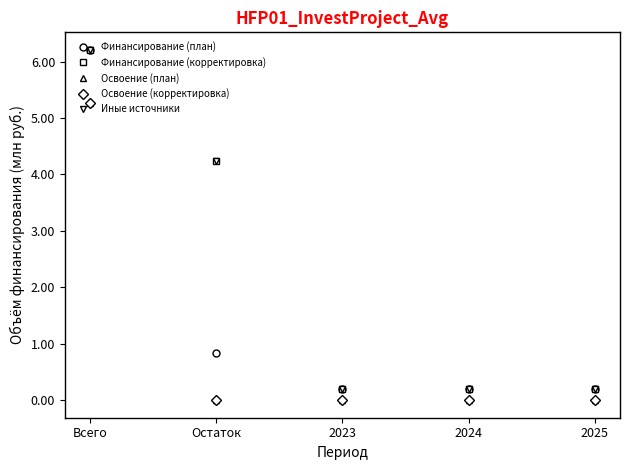

What is the sum of the Освоение (план) values at Всего and Остаток?

5.3